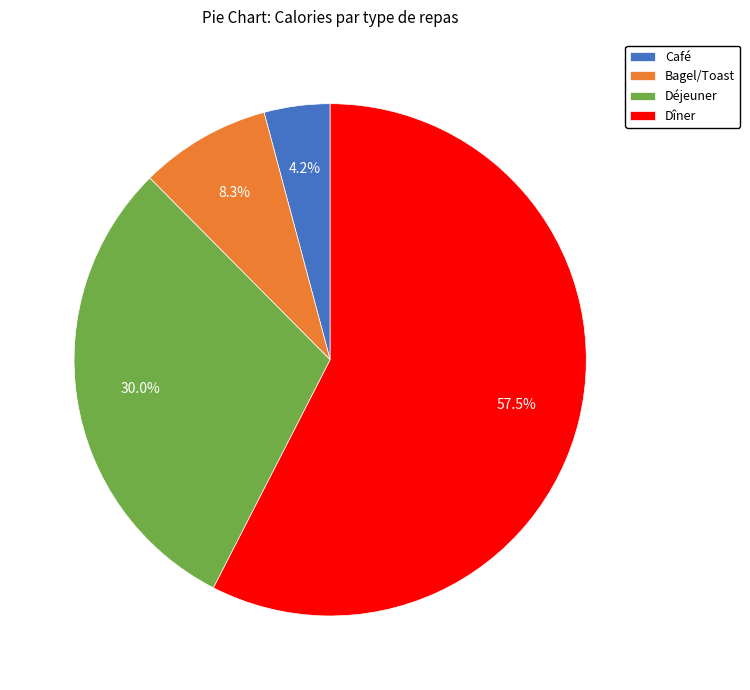

Approximately how many times larger is the value at Dîner compared to Déjeuner?

1.9